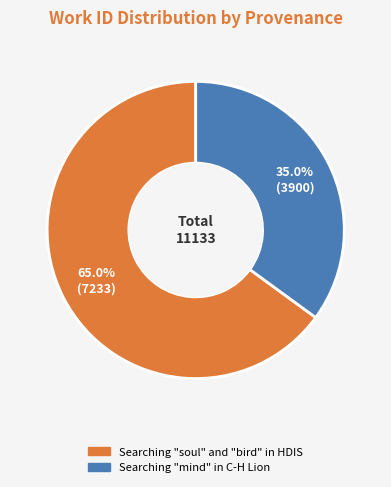

Is there a majority slice in this chart?

Yes